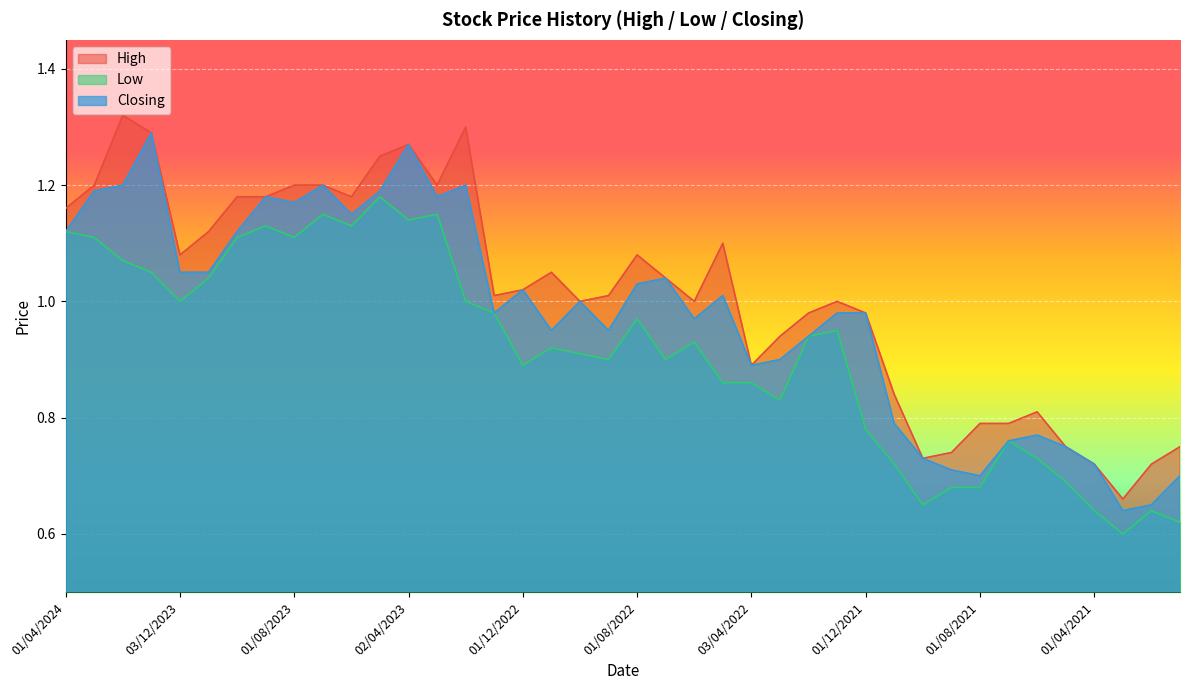

What is the sum of the Closing values at 01/08/2021 and 01/06/2021?

1.5